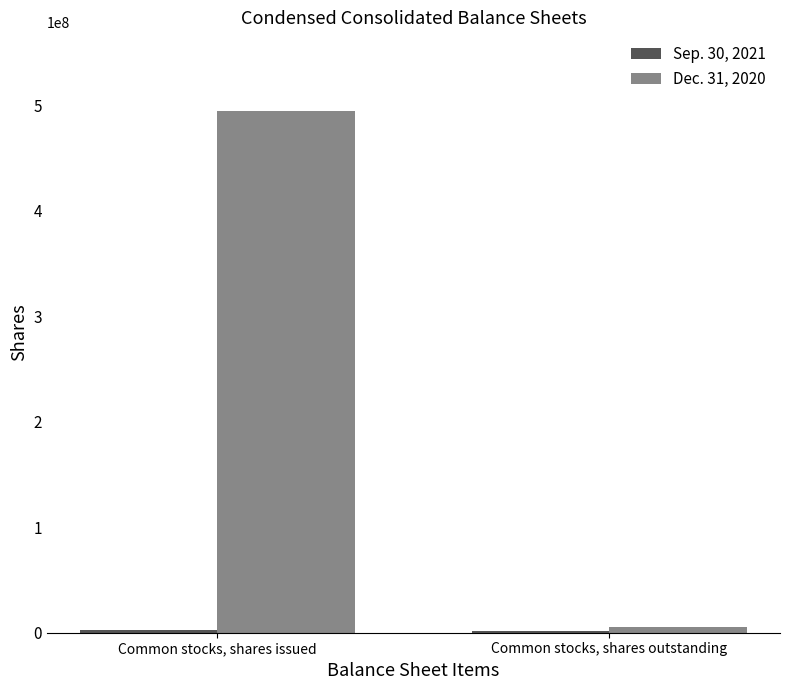

True or false: Dec. 31, 2020 has a value of 672949834 at Common stocks, shares issued.

False